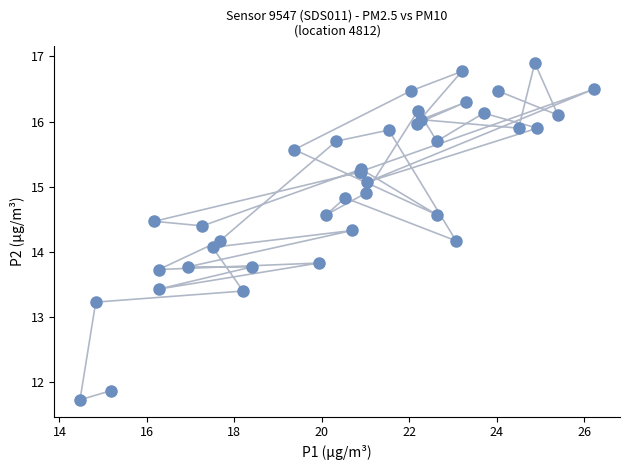

What Y value in the scatter plot is closest to 14?

14.1